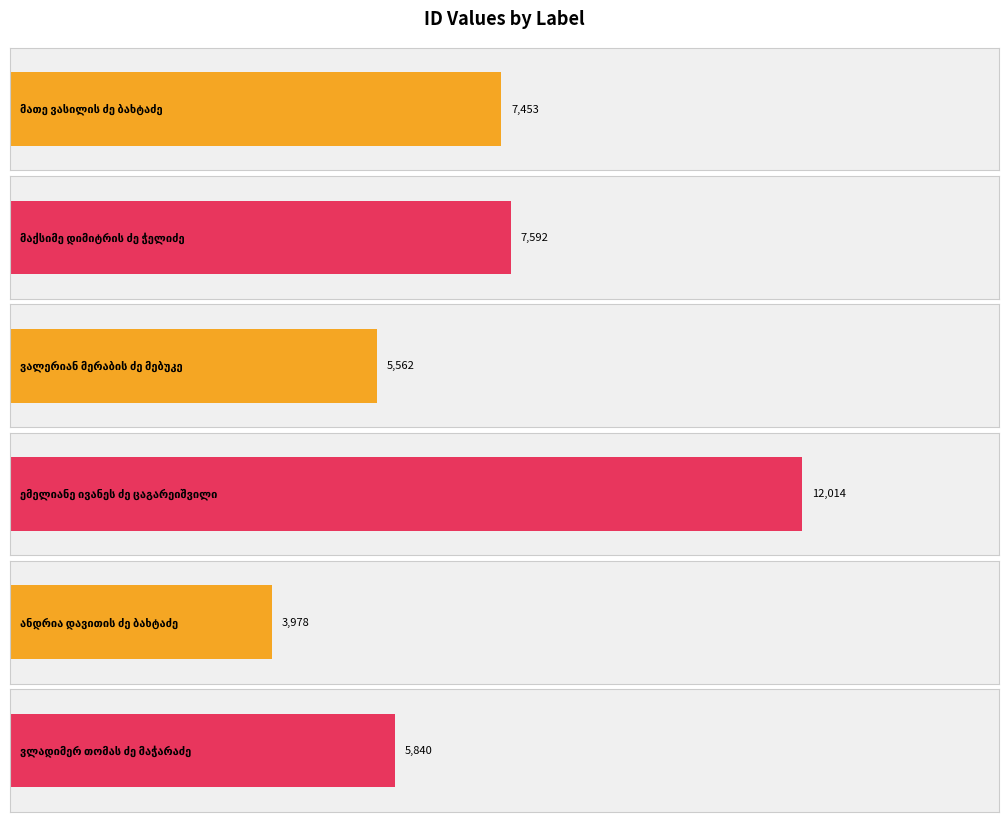

What is the difference between the maximum and minimum values?

8036